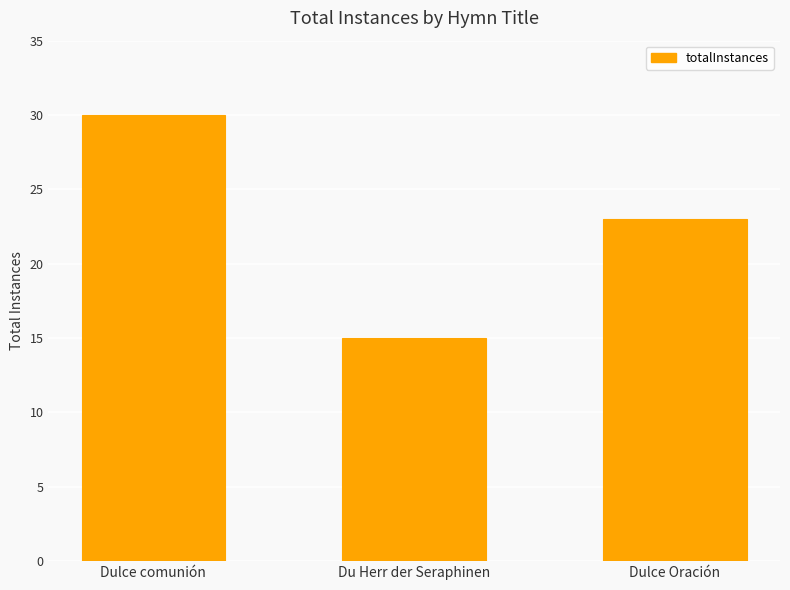

Where does the data first go above 23?

Dulce comunión